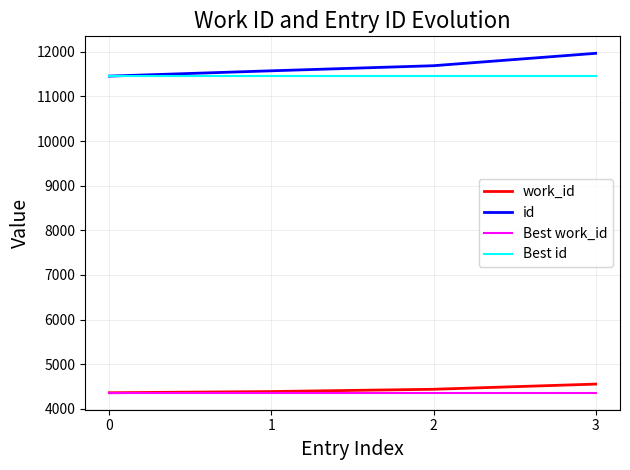

What is the maximum value shown in the chart?

11967